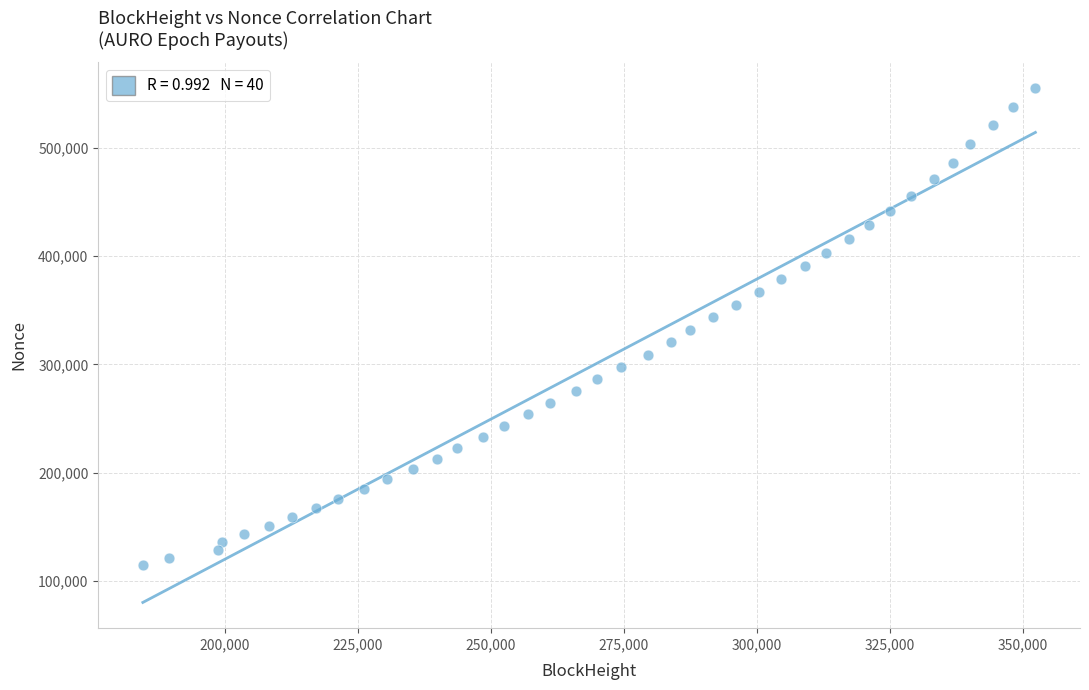

What is the range of X values (max minus min)?

167831